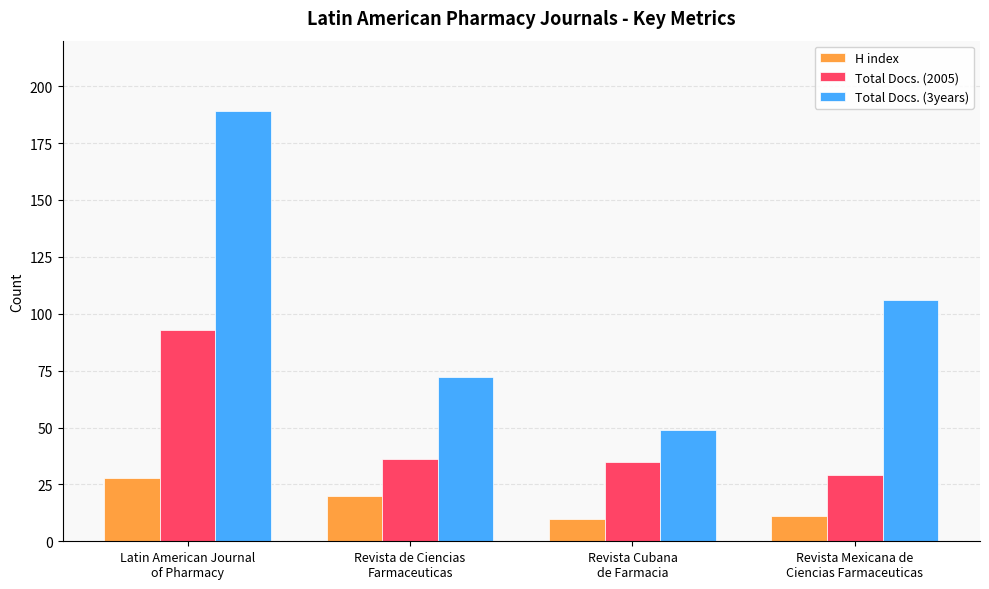

At which label does Total Docs. (2005) reach its minimum?

Revista Mexicana de
Ciencias Farmaceuticas